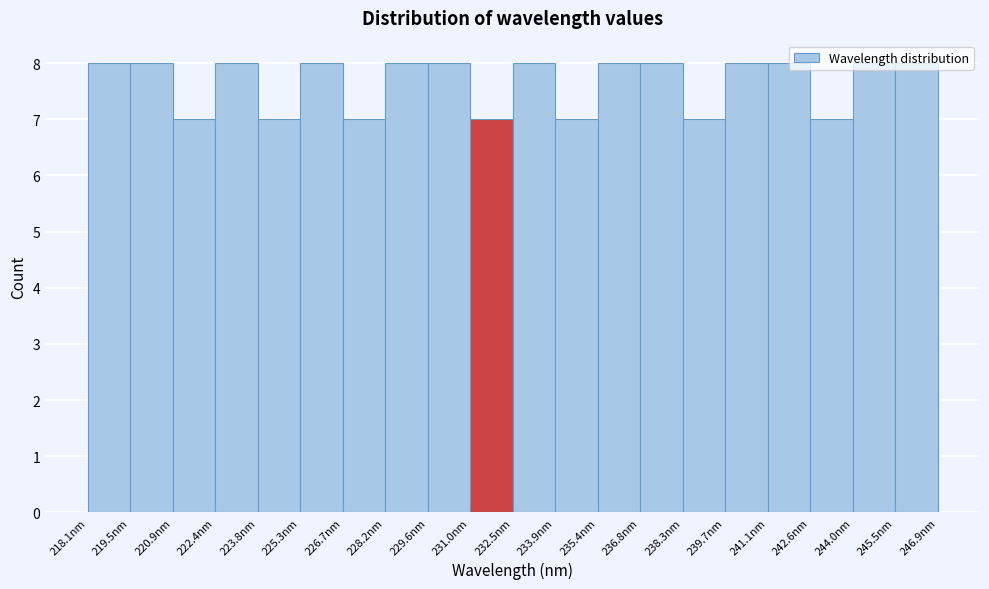

Reading left to right, list every bar in this chart as the range it spans on the x-axis followed by its height. Neither the bar edges nor the heights are printed on the chart, so give them approximately, as read against the axes.

218.0 to 219.6: 8
219.6 to 221.0: 8
221.0 to 222.4: 7
222.4 to 223.8: 8
223.8 to 225.2: 7
225.2 to 226.8: 8
226.8 to 228.2: 7
228.2 to 229.6: 8
229.6 to 231.0: 8
231.0 to 232.4: 7
232.4 to 234.0: 8
234.0 to 235.4: 7
235.4 to 236.8: 8
236.8 to 238.2: 8
238.2 to 239.6: 7
239.6 to 241.2: 8
241.2 to 242.6: 8
242.6 to 244.0: 7
244.0 to 245.4: 8
245.4 to 247.0: 8